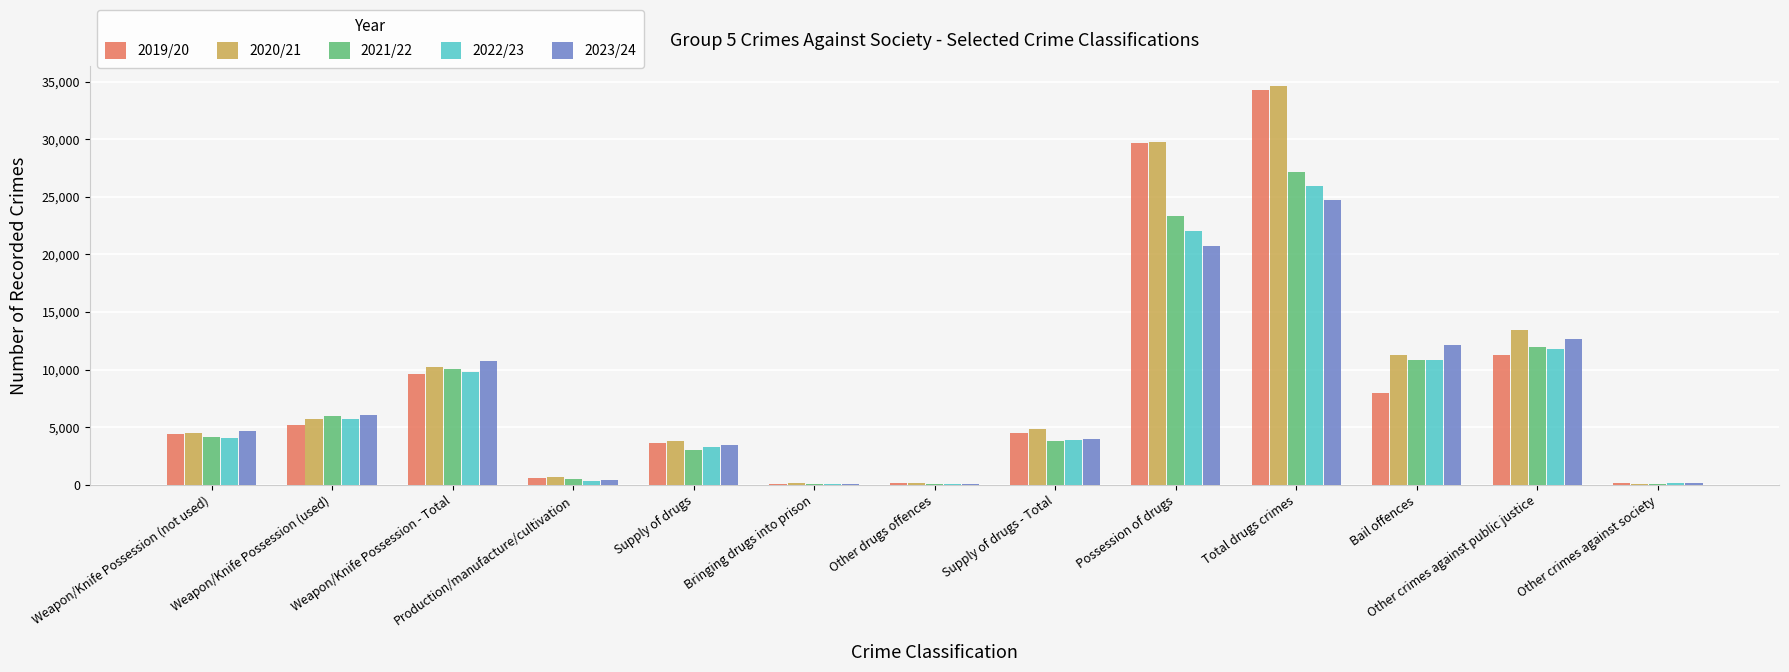

How many groups of bars are there?

13